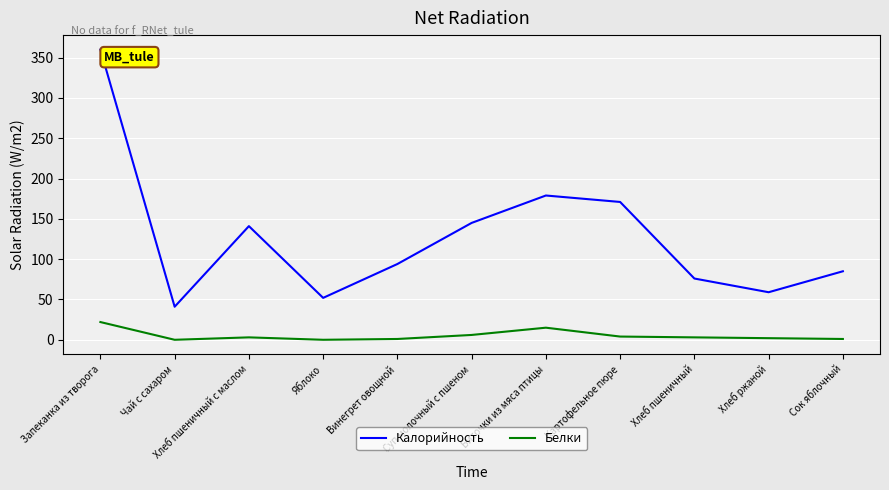

What is the difference between the Калорийность values at Картофельное пюре and Запеканка из творога?

189